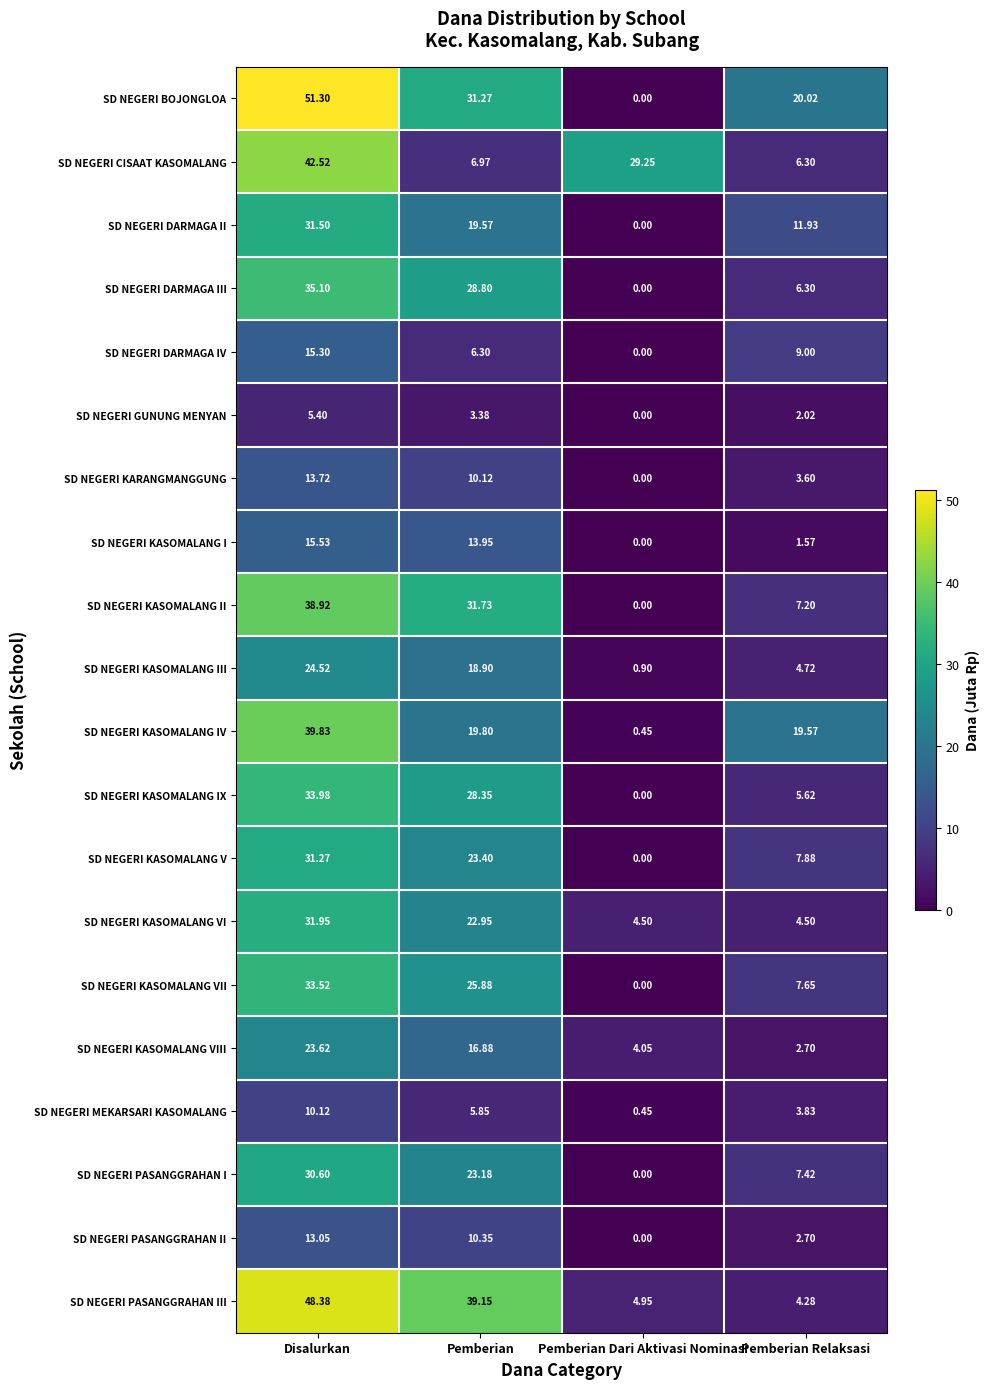

Where is SD NEGERI GUNUNG MENYAN nearest to the value 2?

Pemberian Relaksasi